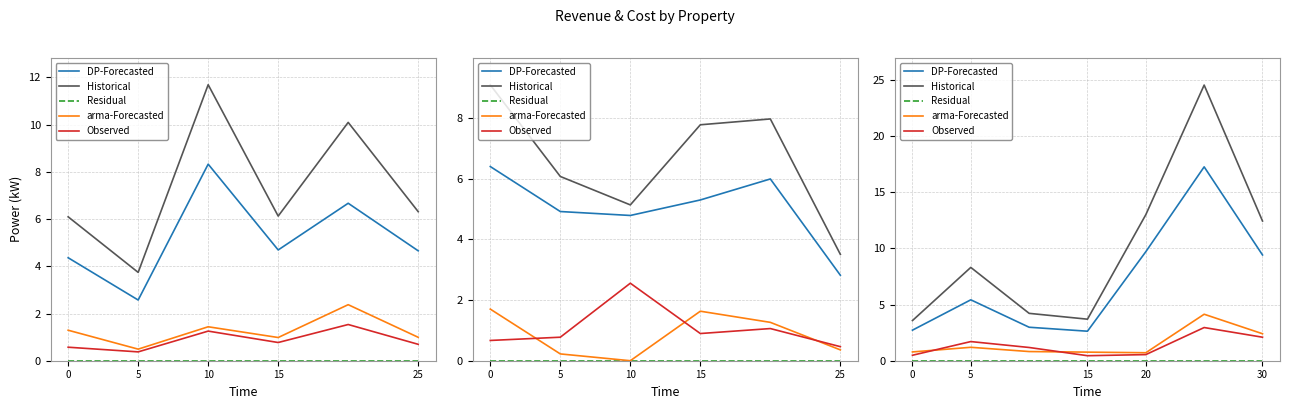

Which series has the largest range (max minus min)?

Historical